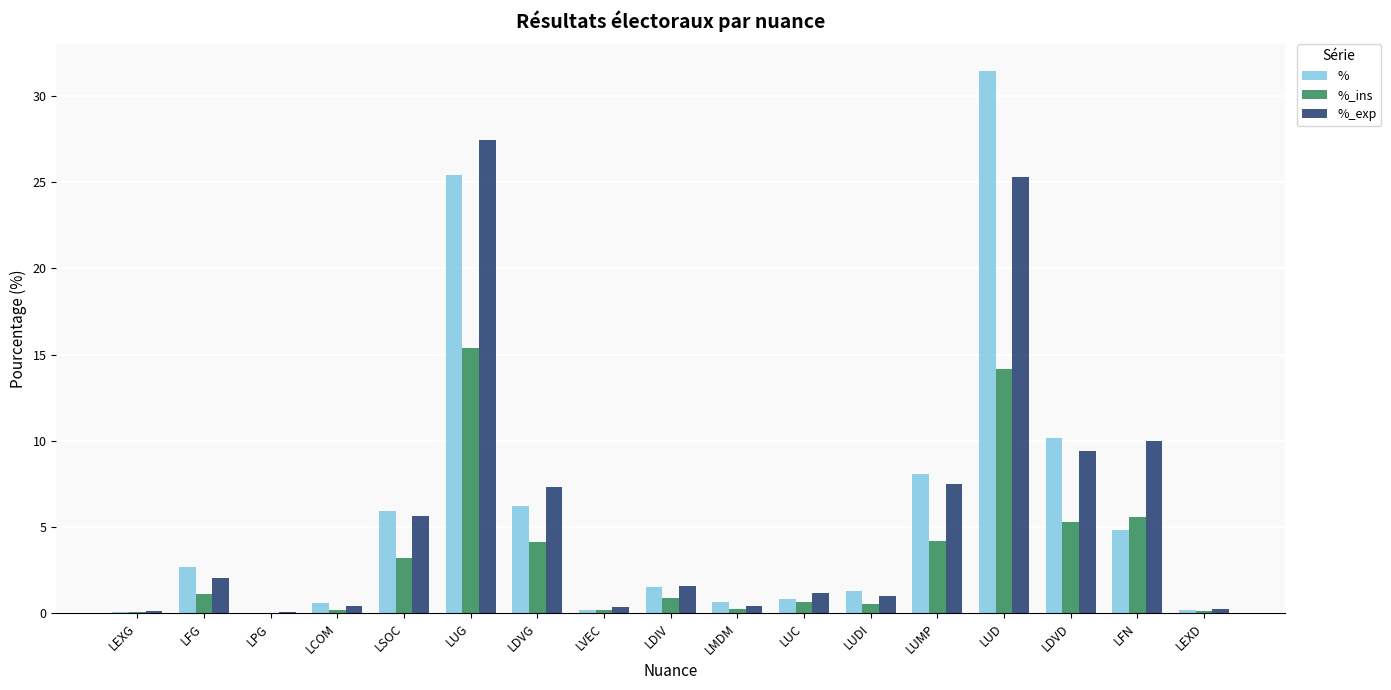

Which series changed the most between LFG and LEXD?

%